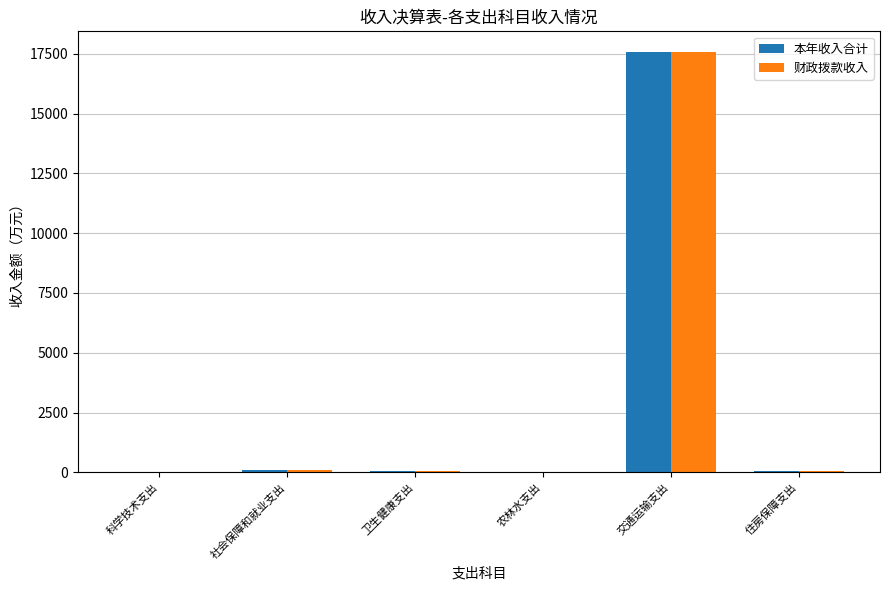

True or false: 本年收入合计 has a value of 12119.2 at 农林水支出.

False